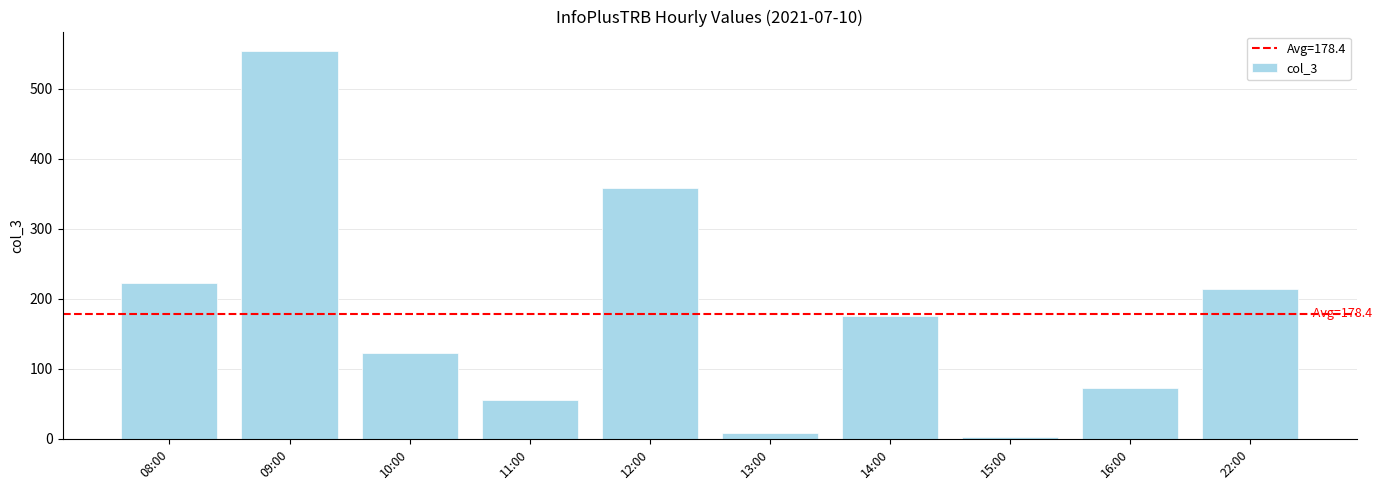

At which category does the chart reach its minimum across all series?

15:00